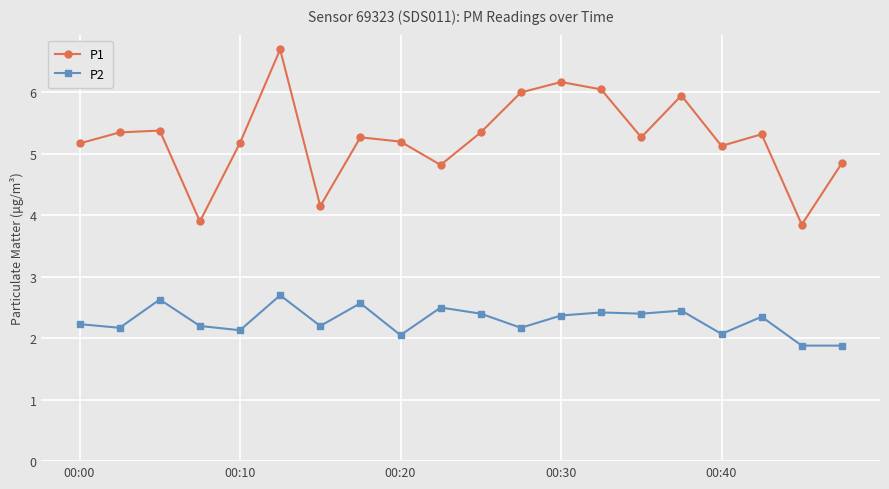

Which series has the widest spread of values?

P1